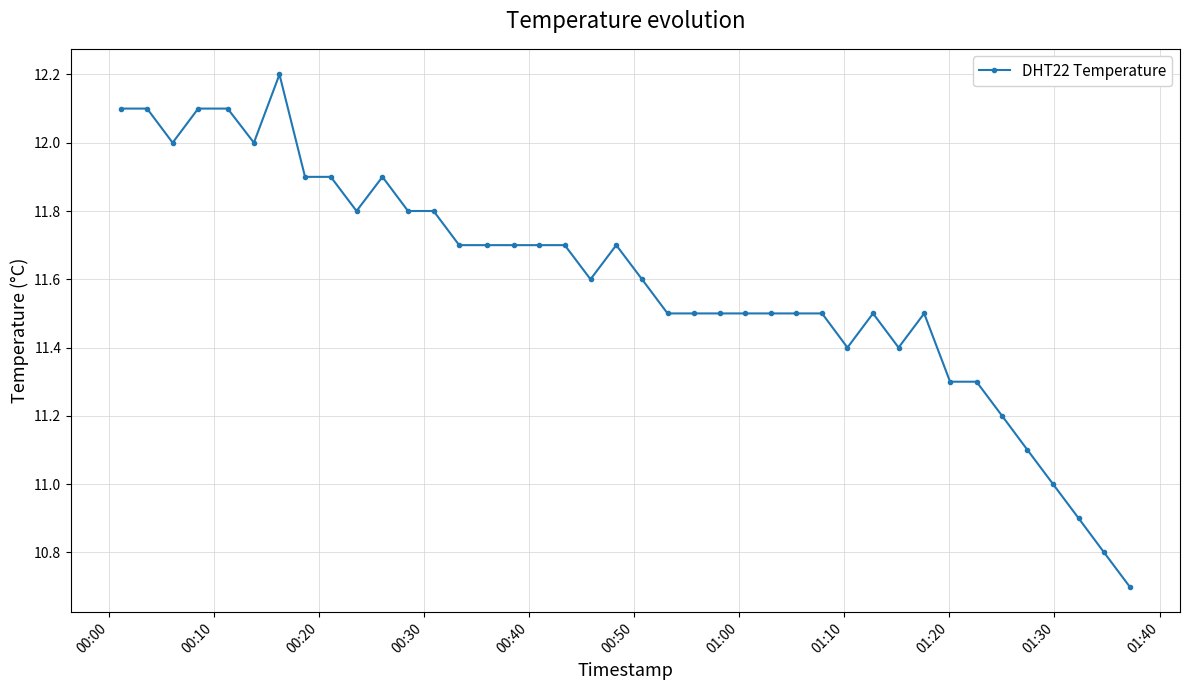

What is the difference between the maximum and second lowest values?

1.4